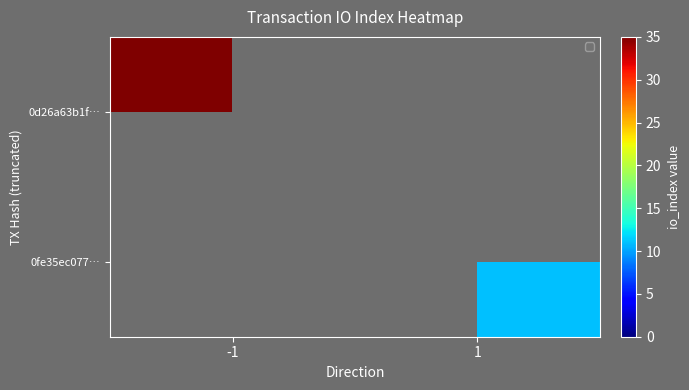

Which has a higher value, 1 or -1?

-1